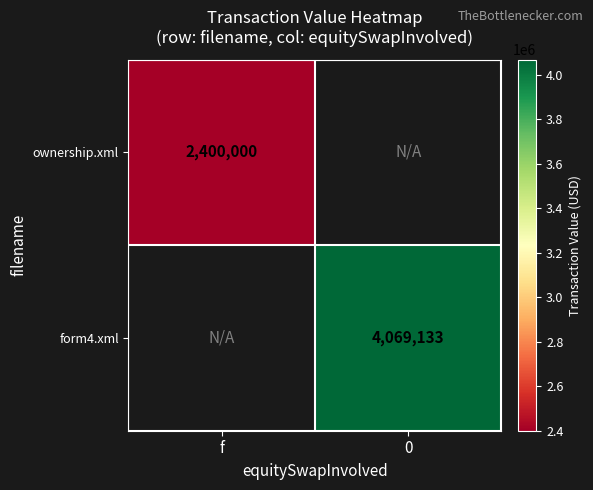

The ownership.xml series shows 4101922 at f. True or false?

False